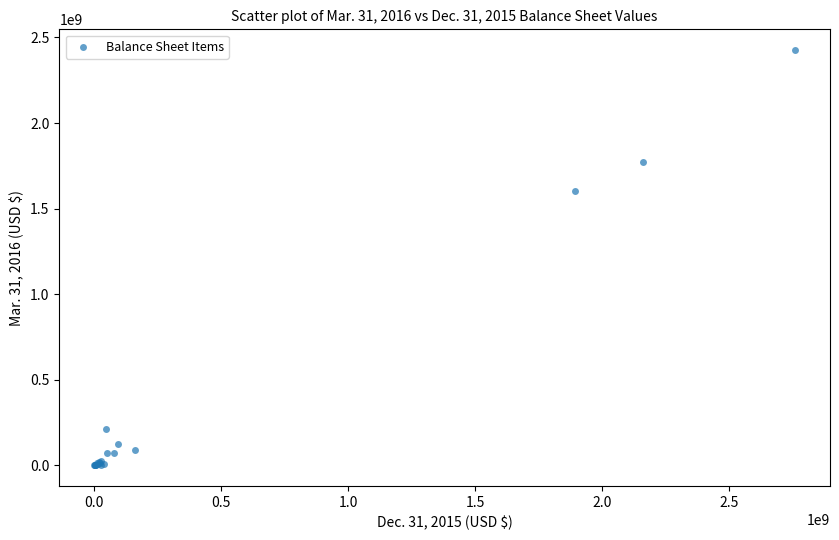

What Y value in the scatter plot is closest to 1213496500?

1602025000